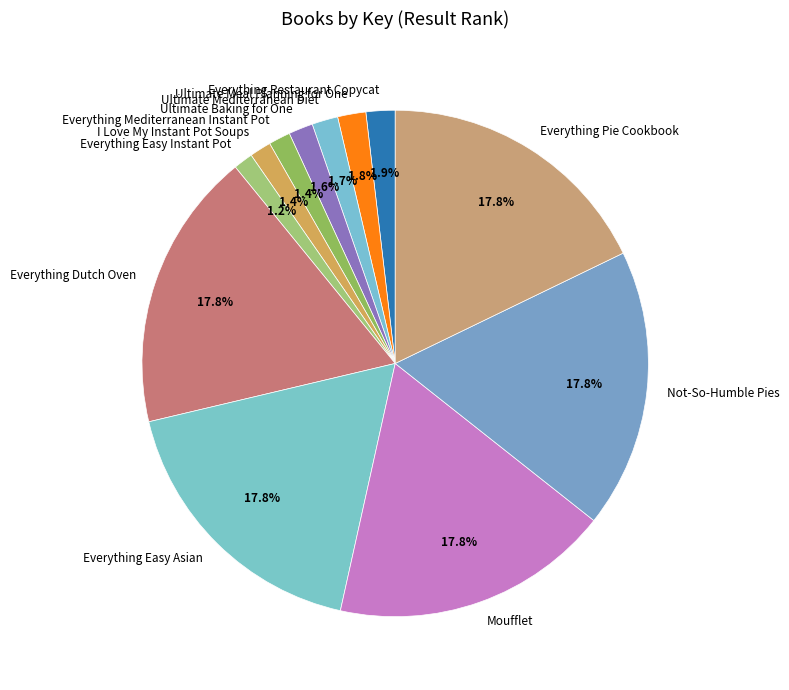

What percentage is NOT represented by Everything Pie Cookbook?

82.2%